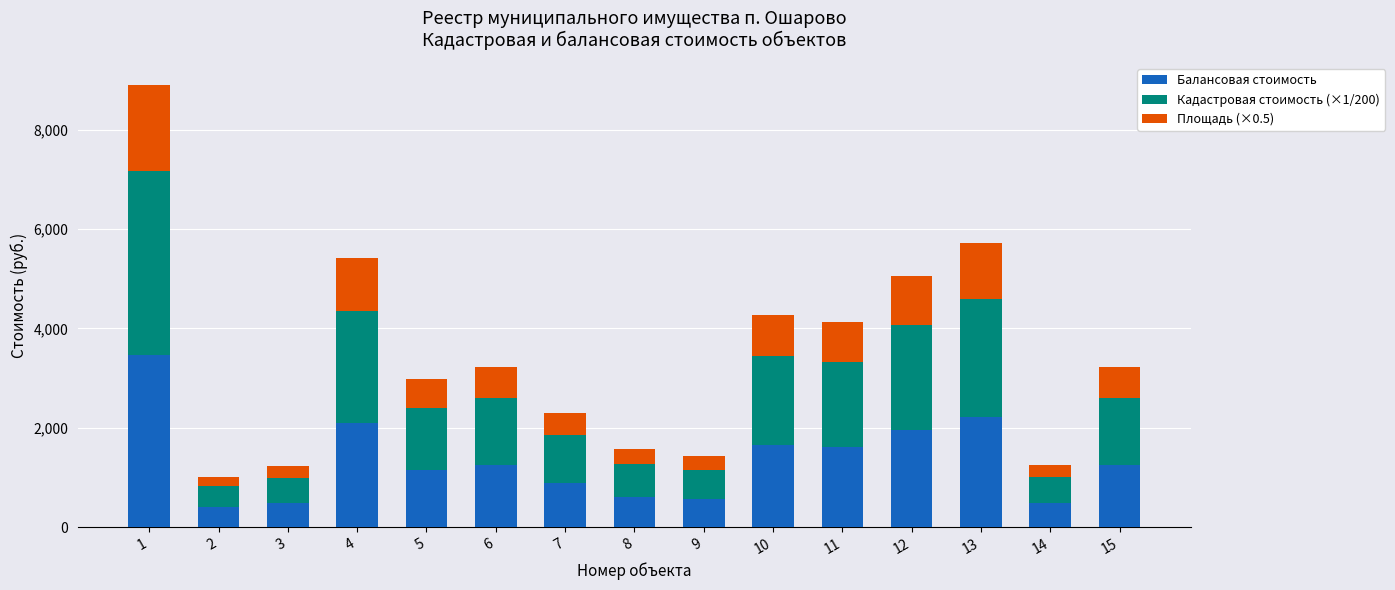

What is the total value across all series at 13?

5711.0